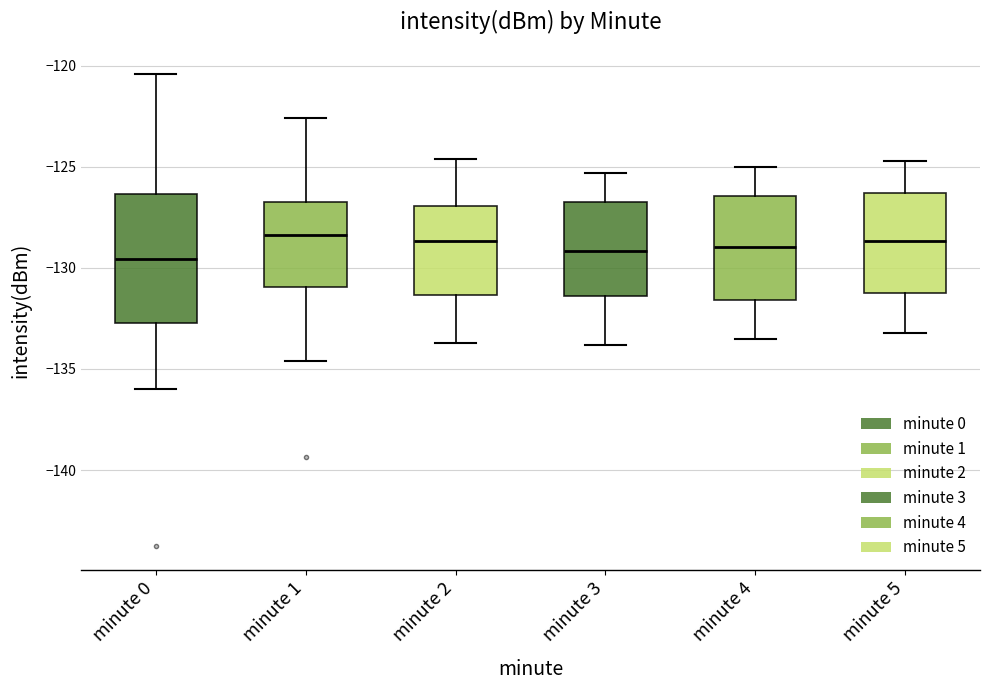

Reading left to right, transcribe this box plot: for each box, give where its median line is, the range the box spans, and where its two whiskers end, as read against the y-axis. The values are not printed on the chart, so give them approximately, as read against the axis.

minute 0: median -129.5, box -132.5 to -126.5, whiskers -136.0 to -120.5
minute 1: median -128.5, box -131.0 to -127.0, whiskers -134.5 to -122.5
minute 2: median -128.5, box -131.5 to -127.0, whiskers -133.5 to -124.5
minute 3: median -129.0, box -131.5 to -126.5, whiskers -134.0 to -125.5
minute 4: median -129.0, box -131.5 to -126.5, whiskers -133.5 to -125.0
minute 5: median -128.5, box -131.0 to -126.5, whiskers -133.0 to -124.5